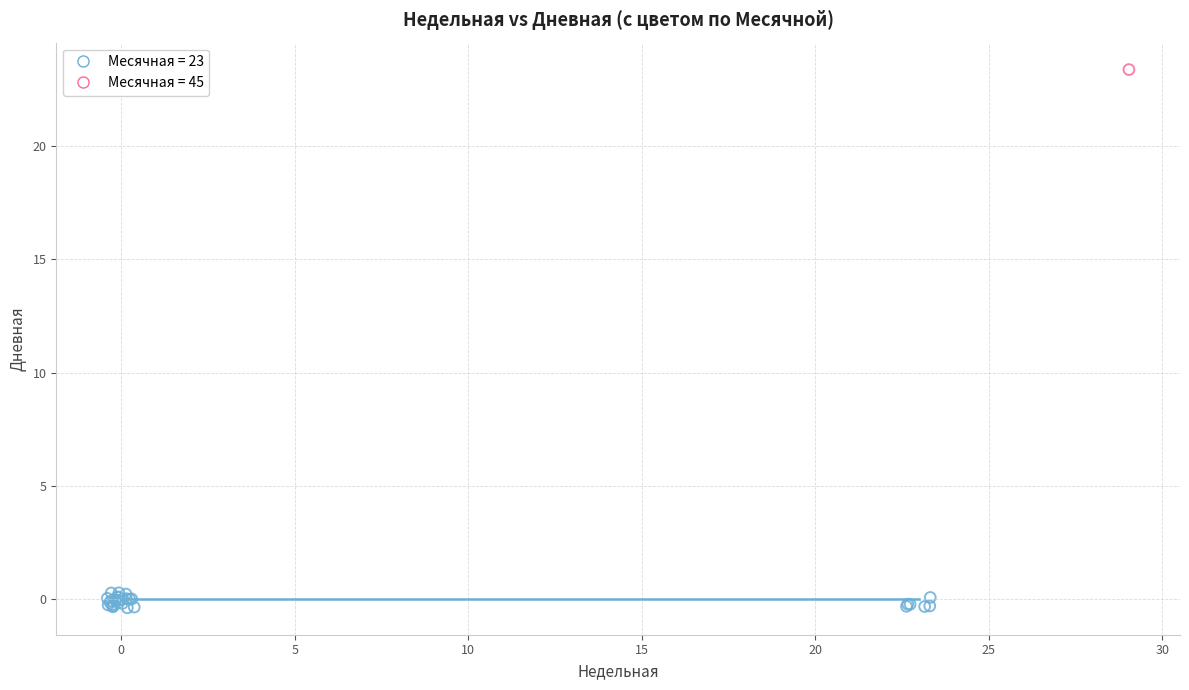

Which series contains the highest Y value?

Месячная = 45